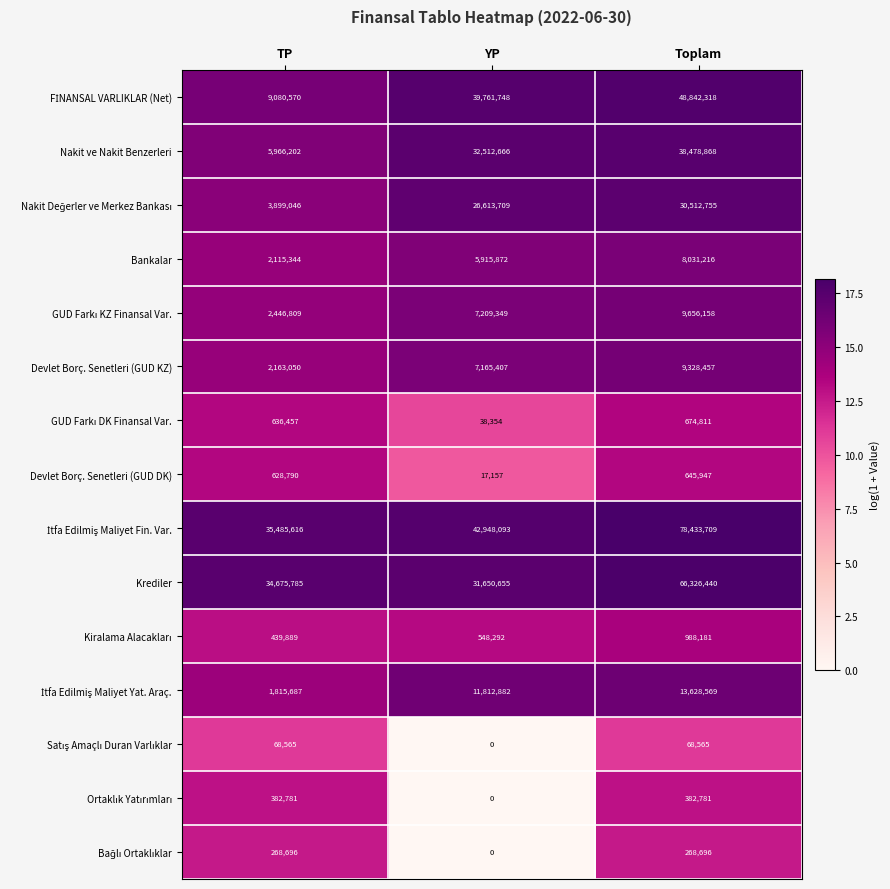

At which category does the chart reach its peak across all series?

Toplam